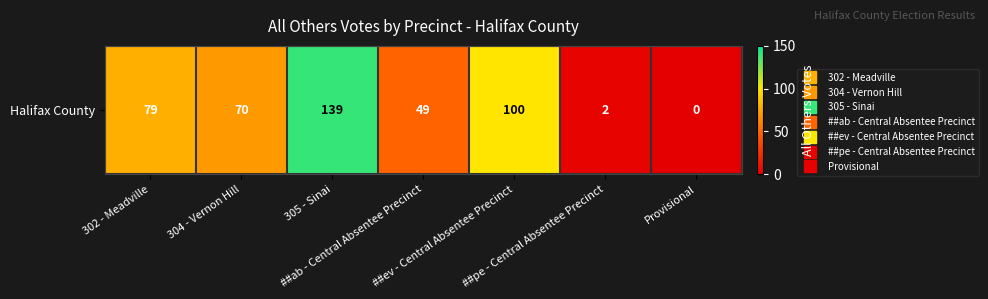

Reading left to right, extract all data points from this chart.

79	70	139	49	100	2	0